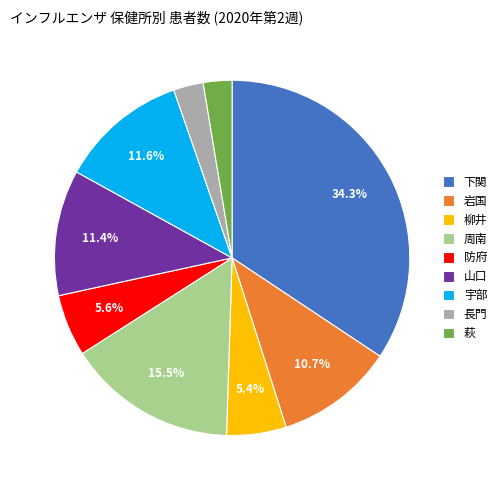

What is the largest slice in the pie chart?

下関